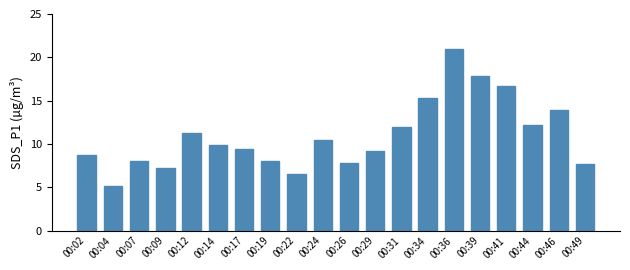

What is the approximate value at 00:39?

17.9